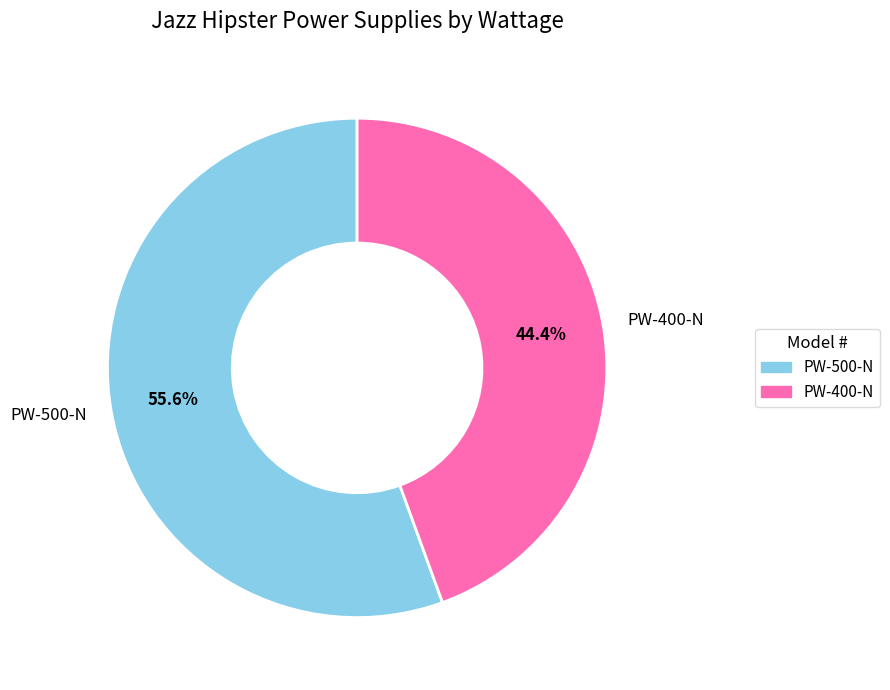

True or false: PW-400-N accounts for 37% of the total.

False